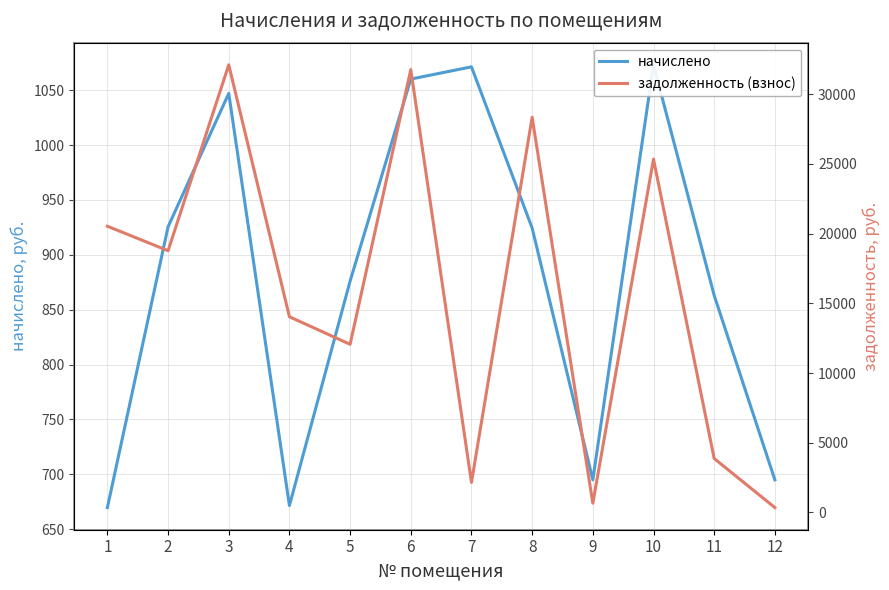

What is the sum of the задолженность (взнос) values at 12 and 1?

20884.6